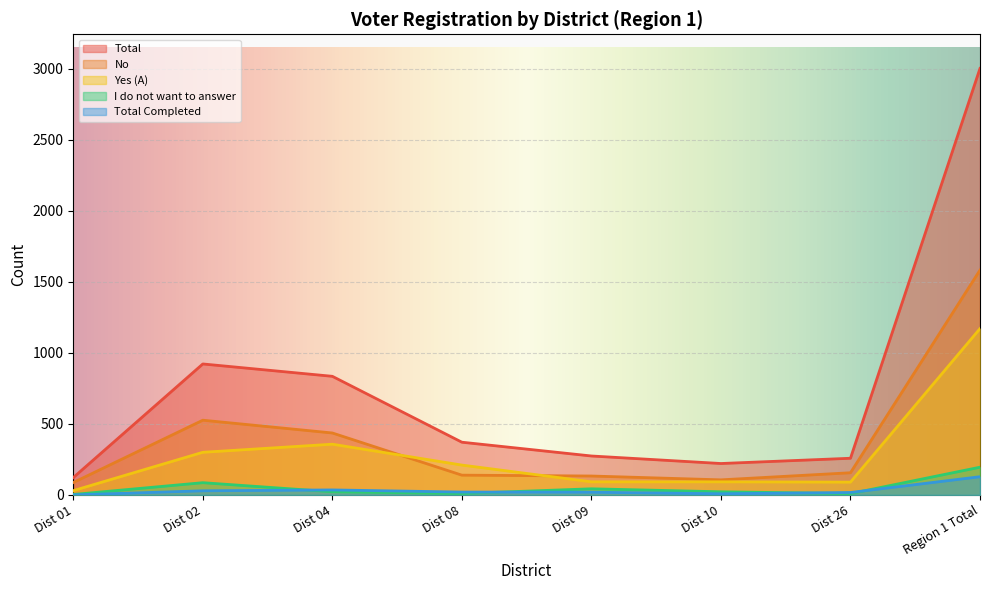

Reading left to right, what are all the values shown in this chart?

Total: Dist 01=122	Dist 02=922	Dist 04=835	Dist 08=371	Dist 09=274	Dist 10=221	Dist 26=258	Region 1 Total=3003
No: Dist 01=87	Dist 02=526	Dist 04=436	Dist 08=139	Dist 09=133	Dist 10=106	Dist 26=156	Region 1 Total=1583
Yes (A): Dist 01=30	Dist 02=300	Dist 04=357	Dist 08=210	Dist 09=92	Dist 10=92	Dist 26=90	Region 1 Total=1171
I do not want to answer: Dist 01=3	Dist 02=86	Dist 04=22	Dist 08=10	Dist 09=43	Dist 10=22	Dist 26=9	Region 1 Total=195
Total Completed: Dist 01=0	Dist 02=29	Dist 04=35	Dist 08=20	Dist 09=19	Dist 10=8	Dist 26=17	Region 1 Total=128